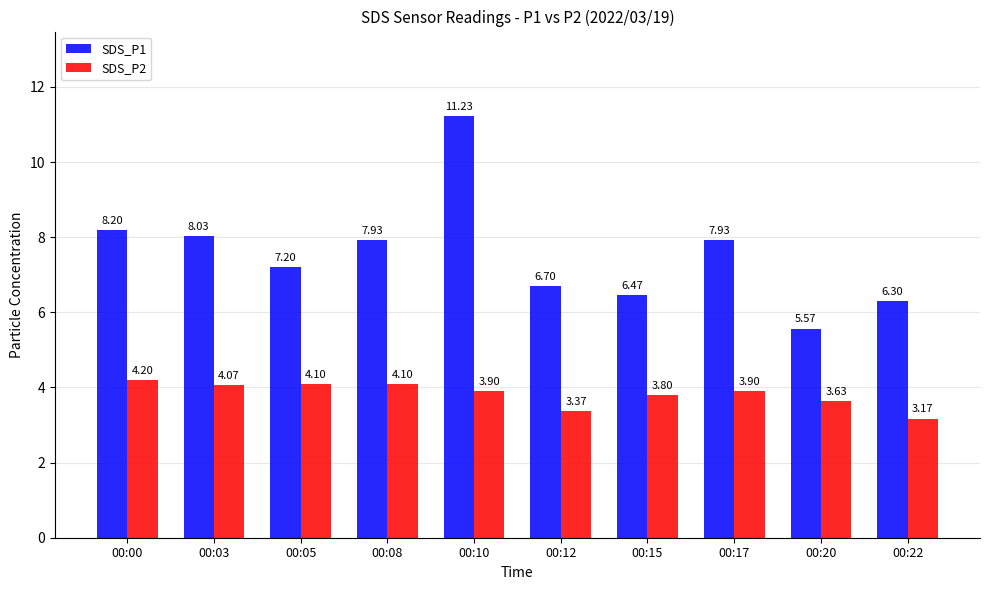

The SDS_P2 series shows 3.9 at 00:10. True or false?

True